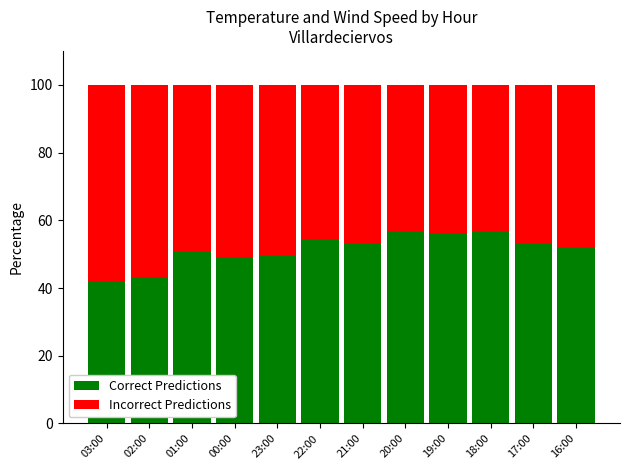

The Correct Predictions series shows 43.1 at 02:00. True or false?

True